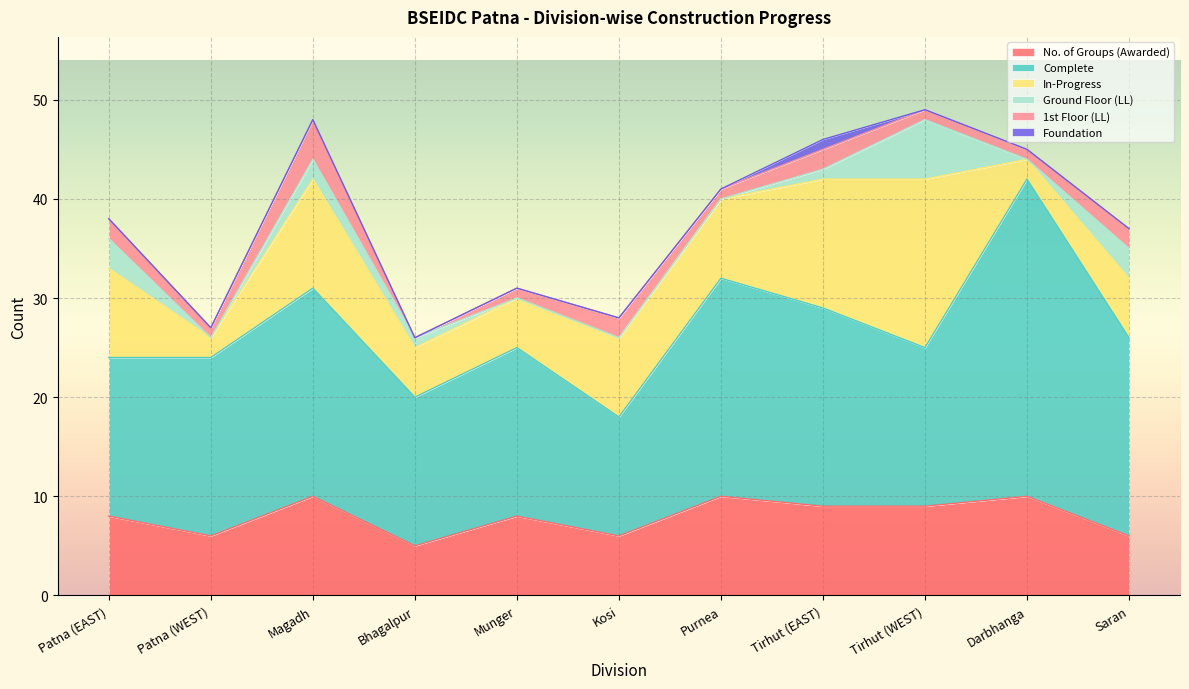

At which category does Complete reach its first local valley?

Bhagalpur